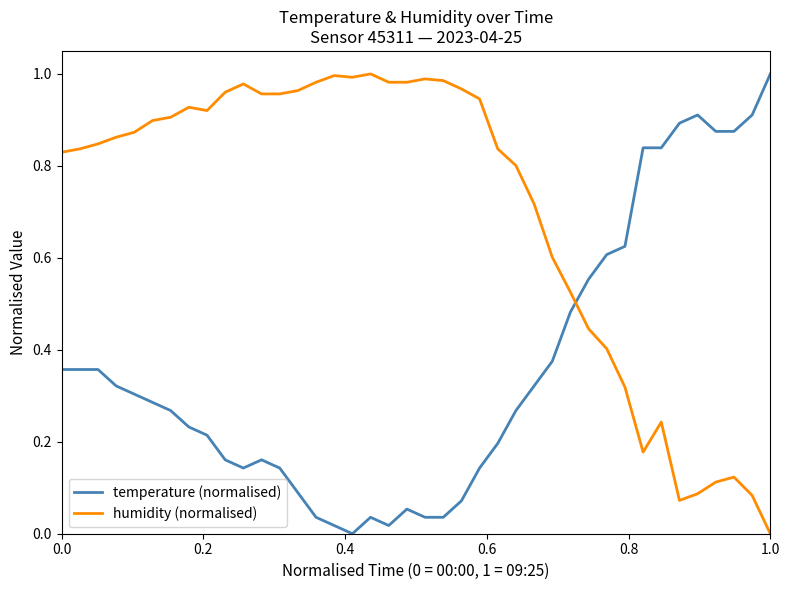

True or false: temperature (normalised) has more than 1 interior local peaks.

True